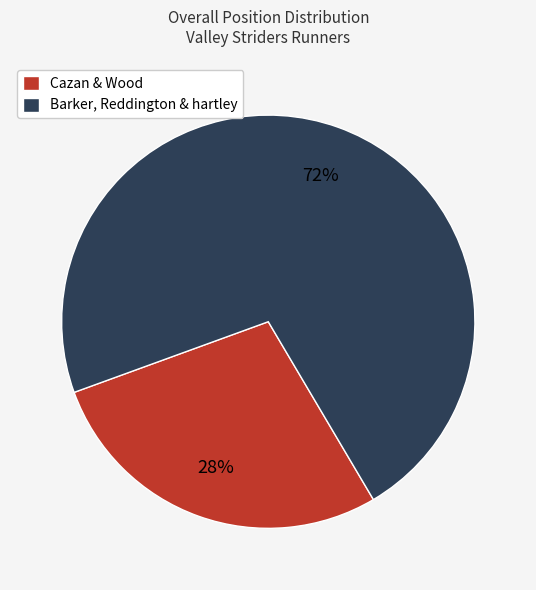

Which category has the biggest portion of the pie?

Barker, Reddington & hartley